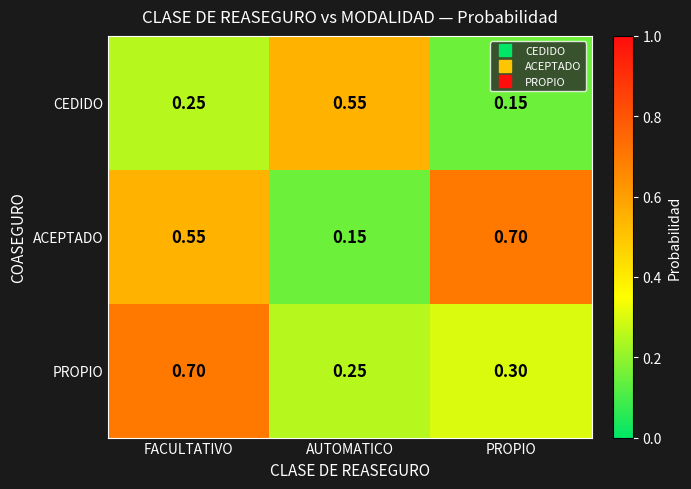

At AUTOMATICO, list the series in order from largest to smallest.

CEDIDO, PROPIO, ACEPTADO